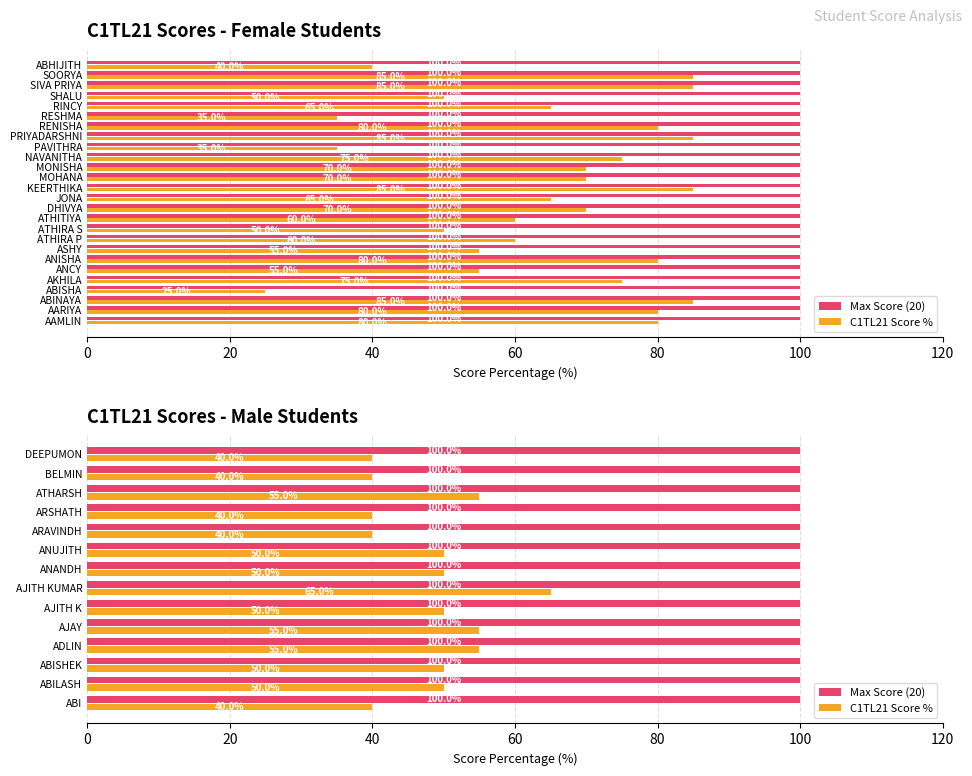

Is the value of Max Score (20) at 120 greater than the value of C1TL21 Score % at 11?

No